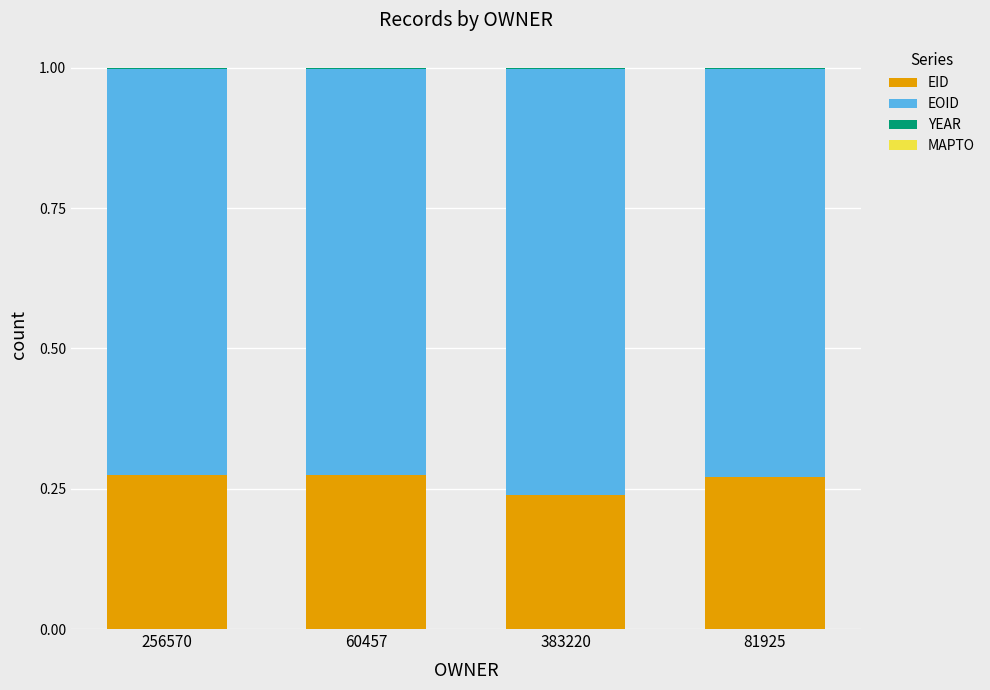

Is it true that EID equals 0.1 at 383220?

False